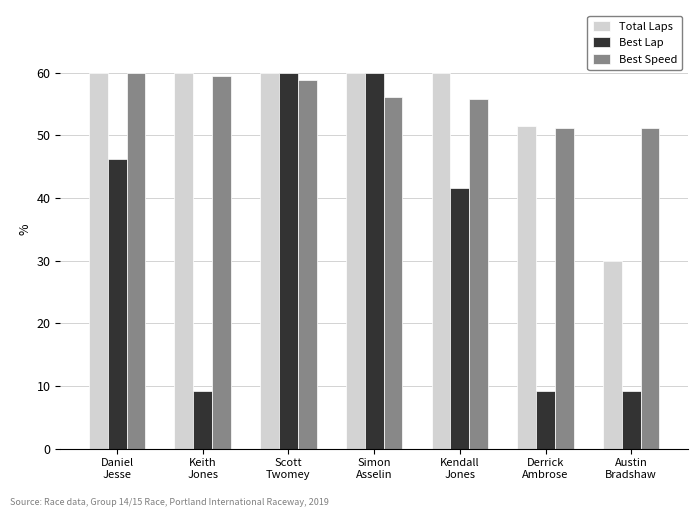

Which series has the widest spread of values?

Best Lap